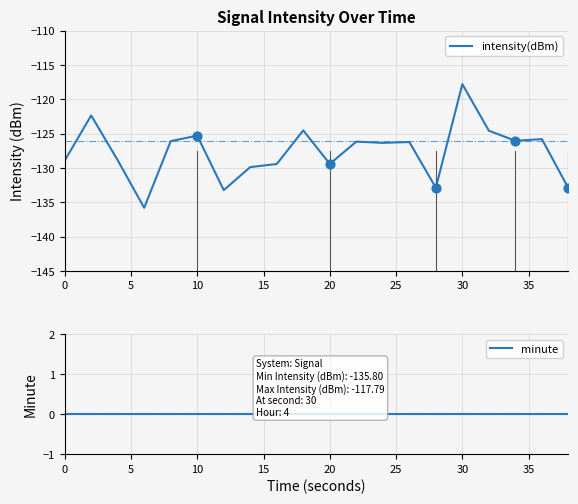

Which series has the widest spread of Y values?

intensity(dBm)